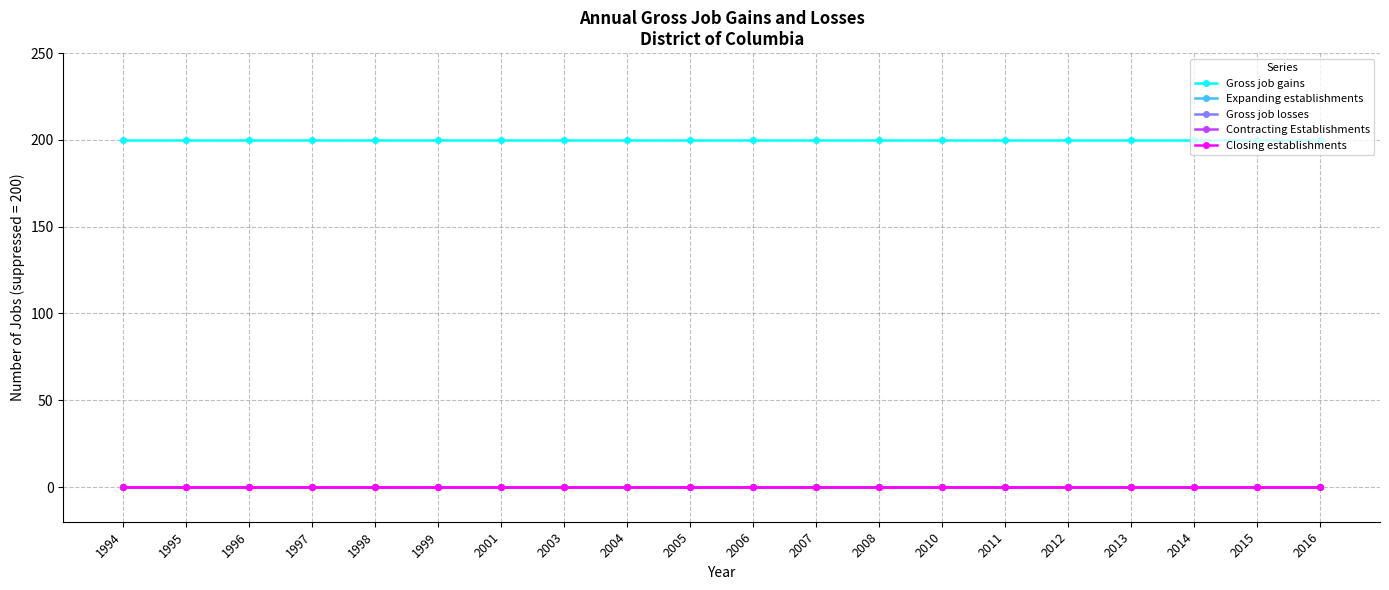

Between 2001 and 2006, which is larger?

2001